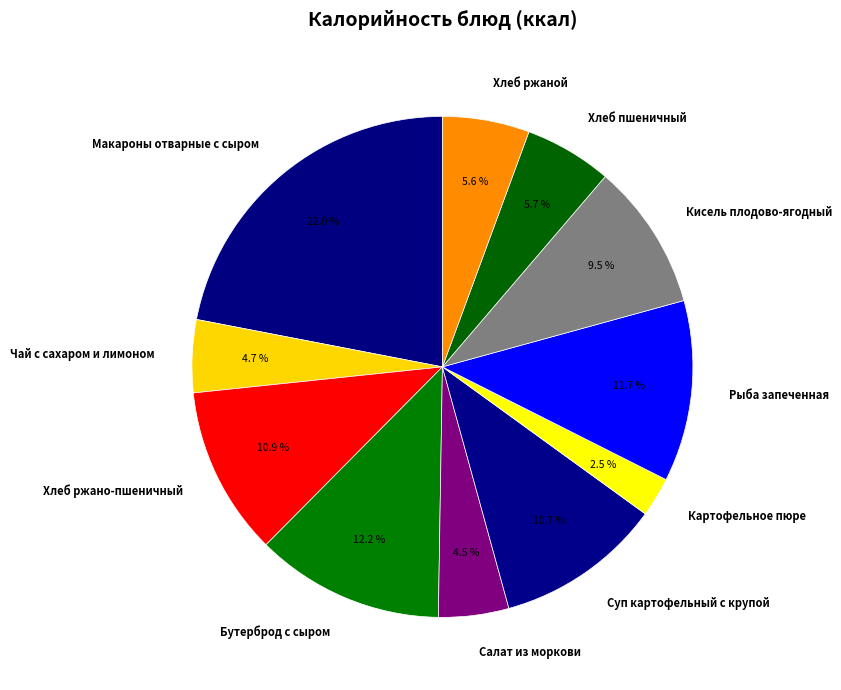

Does Хлеб ржано-пшеничный account for over 50% of the chart?

No